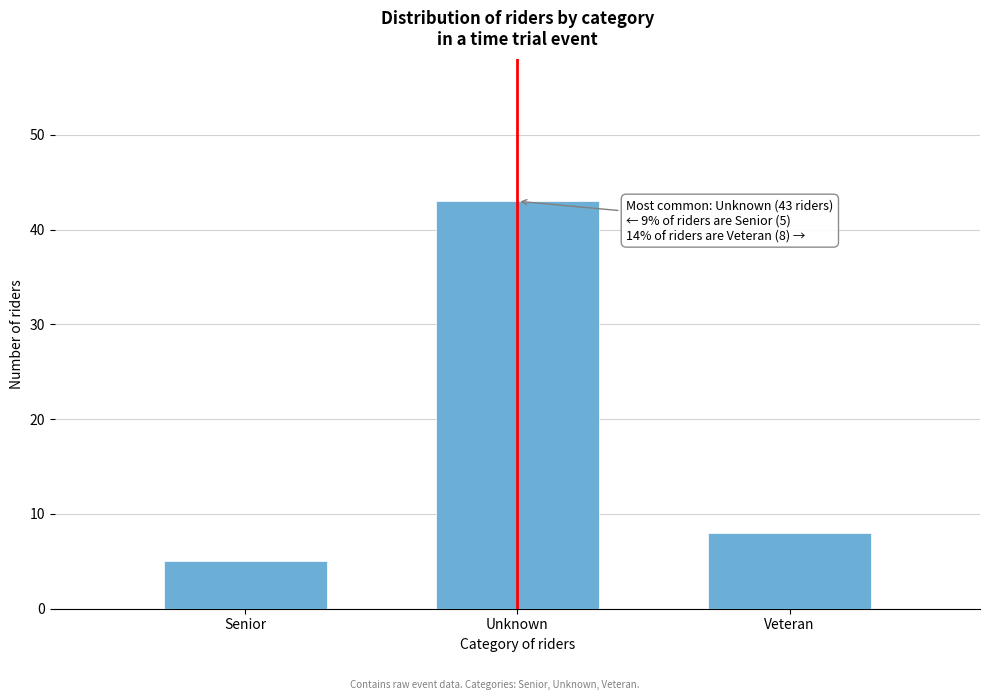

Reading left to right, list all the values displayed in this chart.

5	43	8